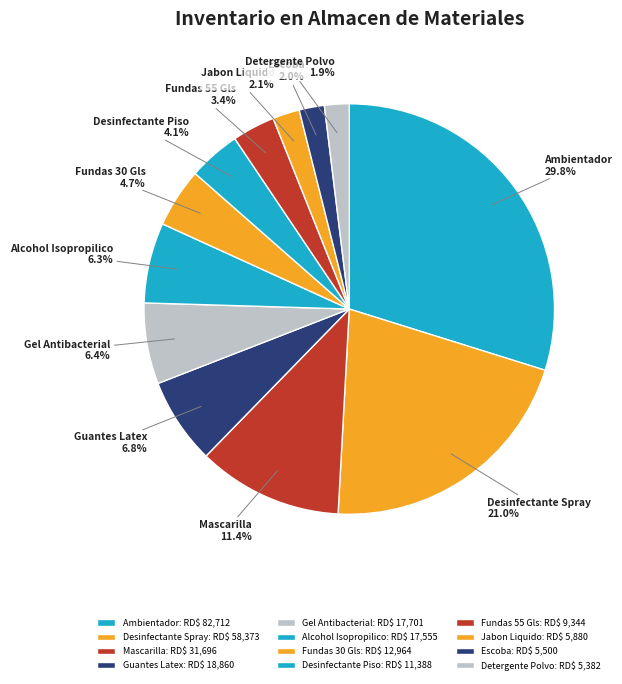

What is the smallest slice in the pie chart?

DETERGENTE EN POLVO